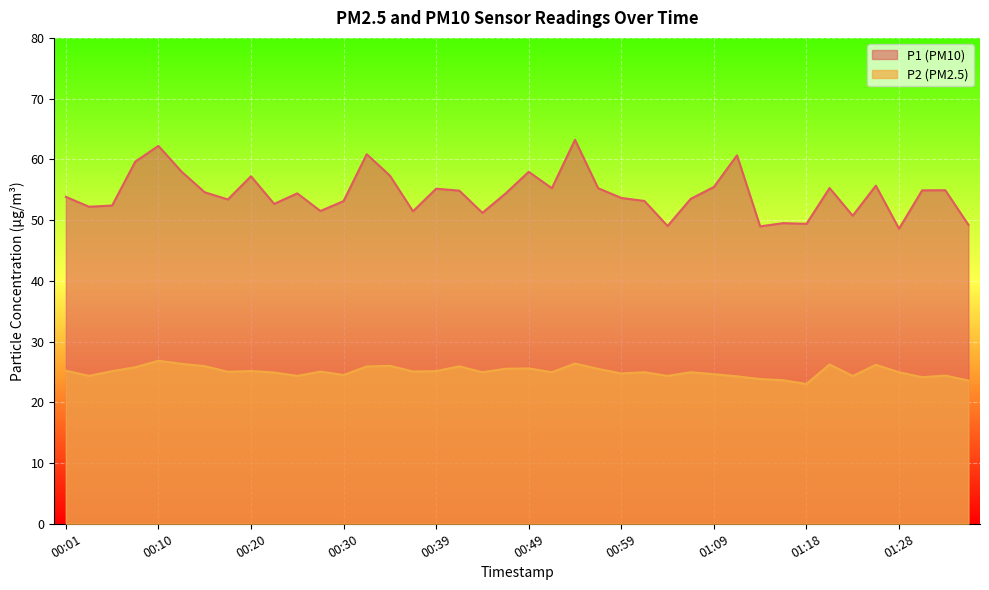

List the series in order of their peak value, highest first.

P1 (PM10), P2 (PM2.5)